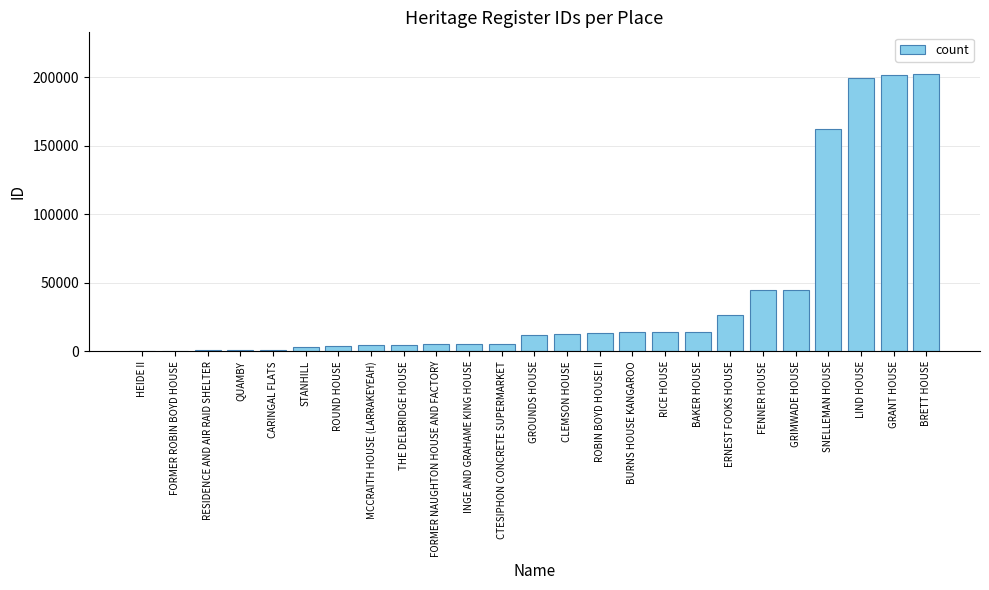

What is the change in value from INGE AND GRAHAME KING HOUSE to FENNER HOUSE?

+39967